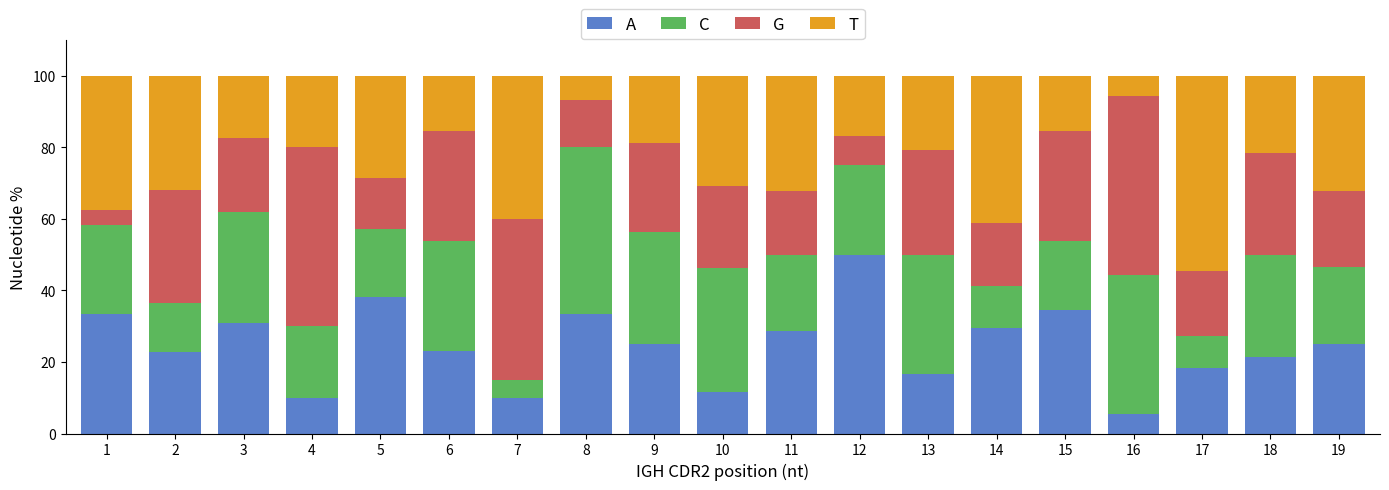

What is the average value of the A series?

24.6